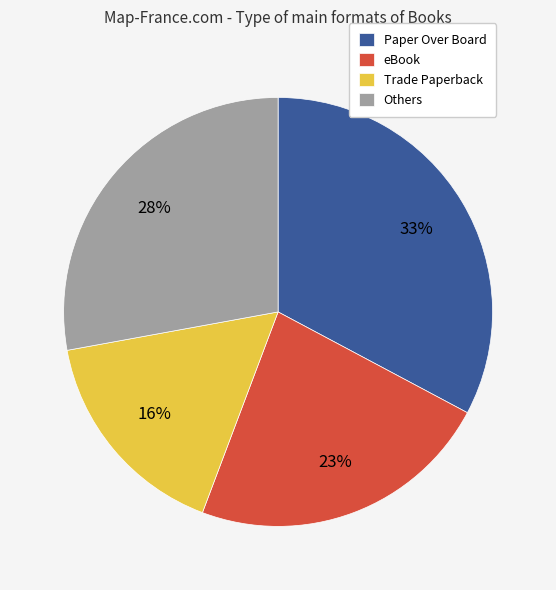

The Others slice represents 36% of the pie. True or false?

False